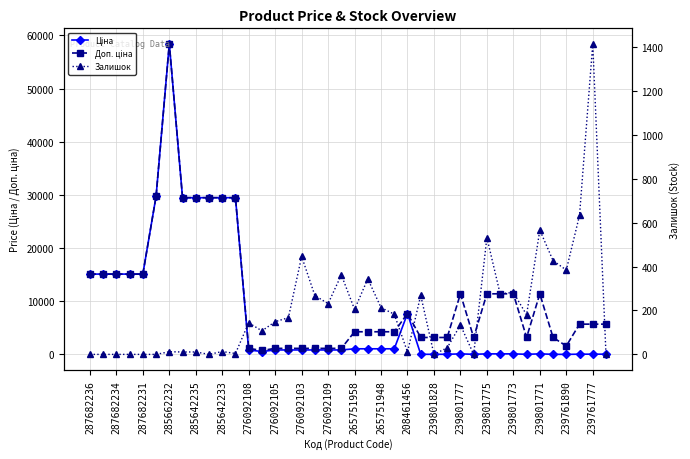

What is the sum of all Ціна values?

330633.6